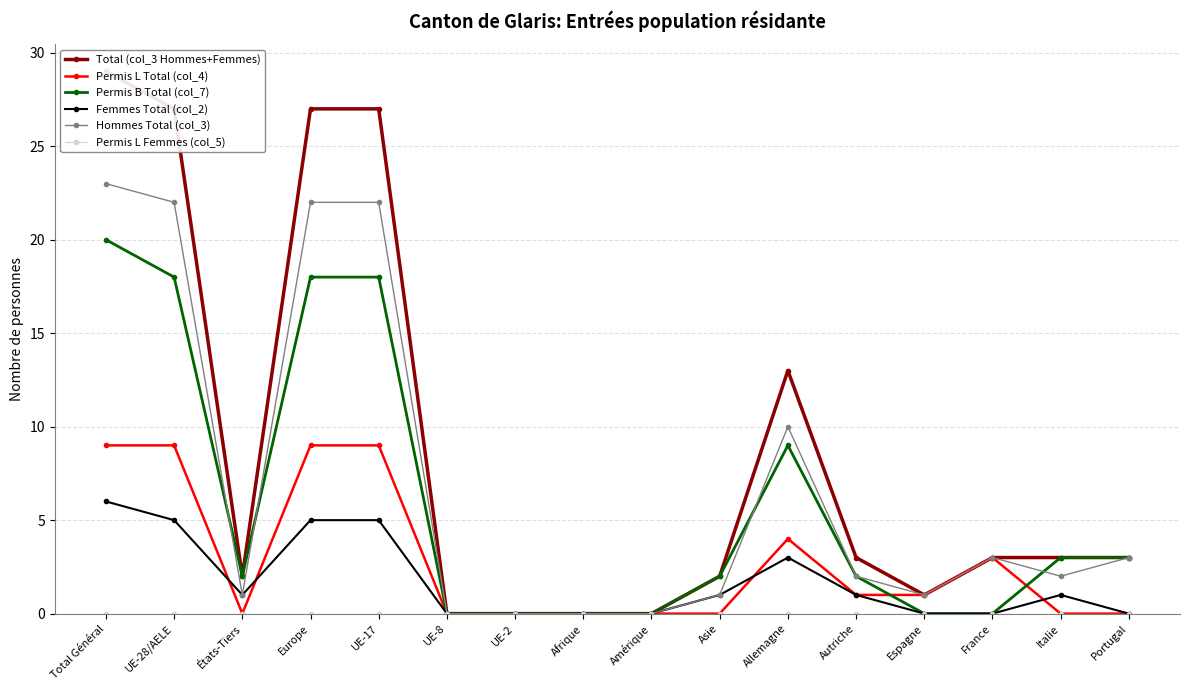

Reading right to left, what are all the values shown in this chart?

Total (col_3 Hommes+Femmes): 3	3	3	1	3	13	2	0	0	0	0	27	27	2	27	29
Permis L Total (col_4): 0	0	3	1	1	4	0	0	0	0	0	9	9	0	9	9
Permis B Total (col_7): 3	3	0	0	2	9	2	0	0	0	0	18	18	2	18	20
Femmes Total (col_2): 0	1	0	0	1	3	1	0	0	0	0	5	5	1	5	6
Hommes Total (col_3): 3	2	3	1	2	10	1	0	0	0	0	22	22	1	22	23
Permis L Femmes (col_5): 0	0	0	0	0	0	0	0	0	0	0	0	0	0	0	0